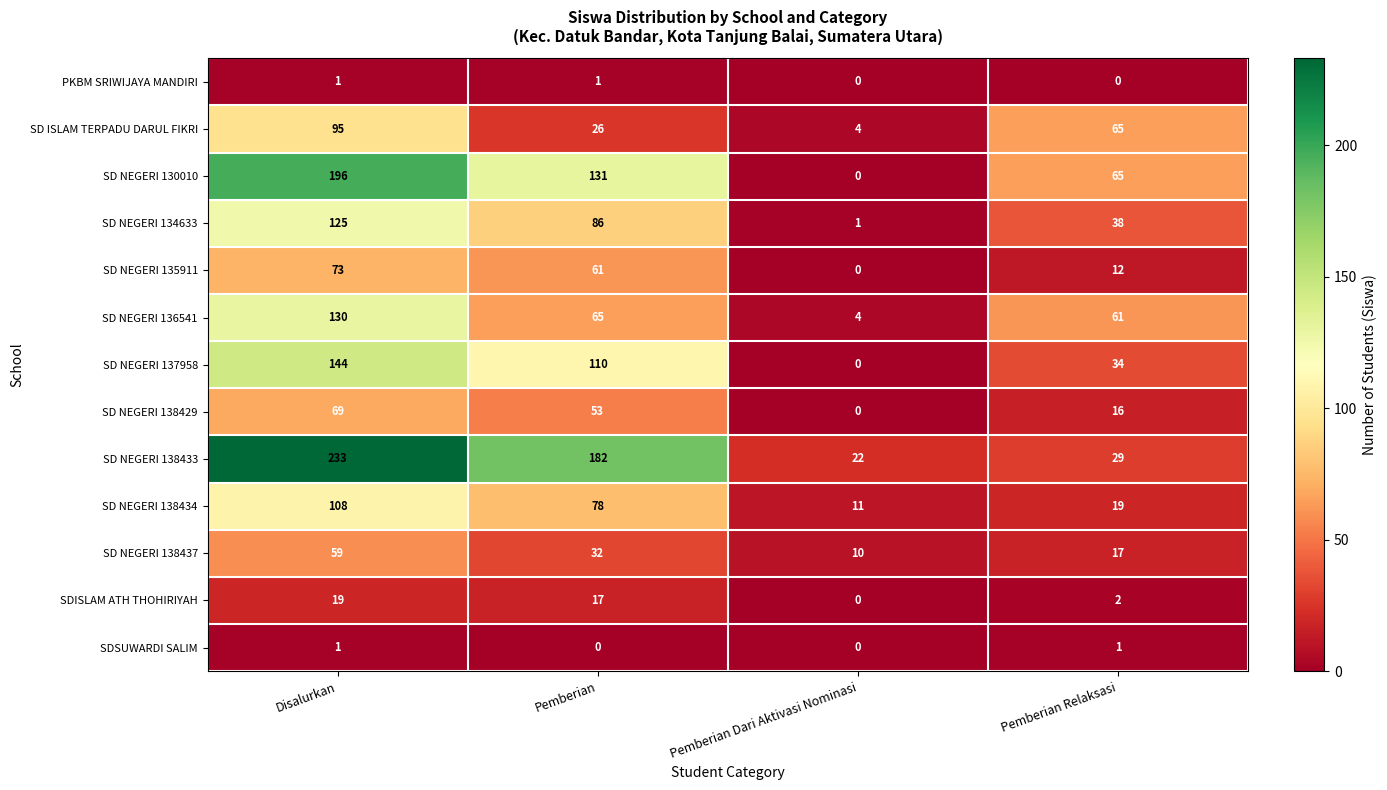

What is the maximum value shown in the chart?

233